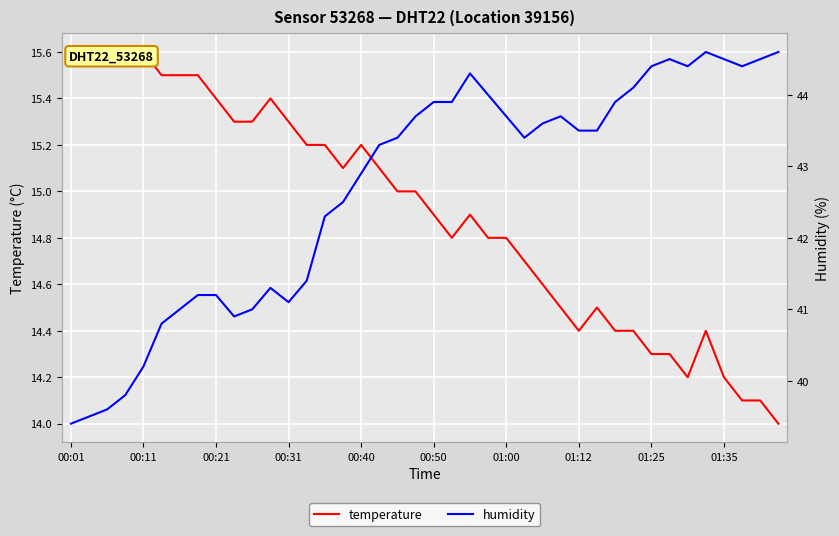

At which category is the sum across all series the highest?

22